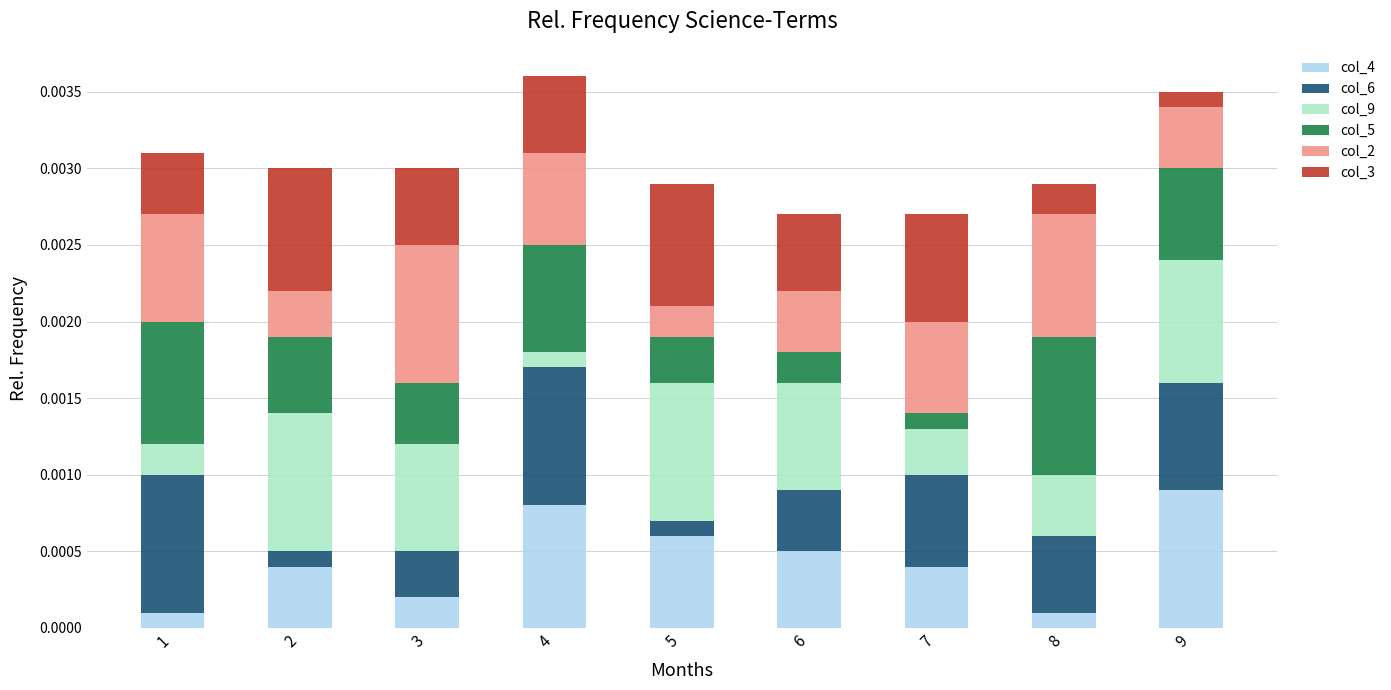

Which category has the highest value in the col_4 series?

9